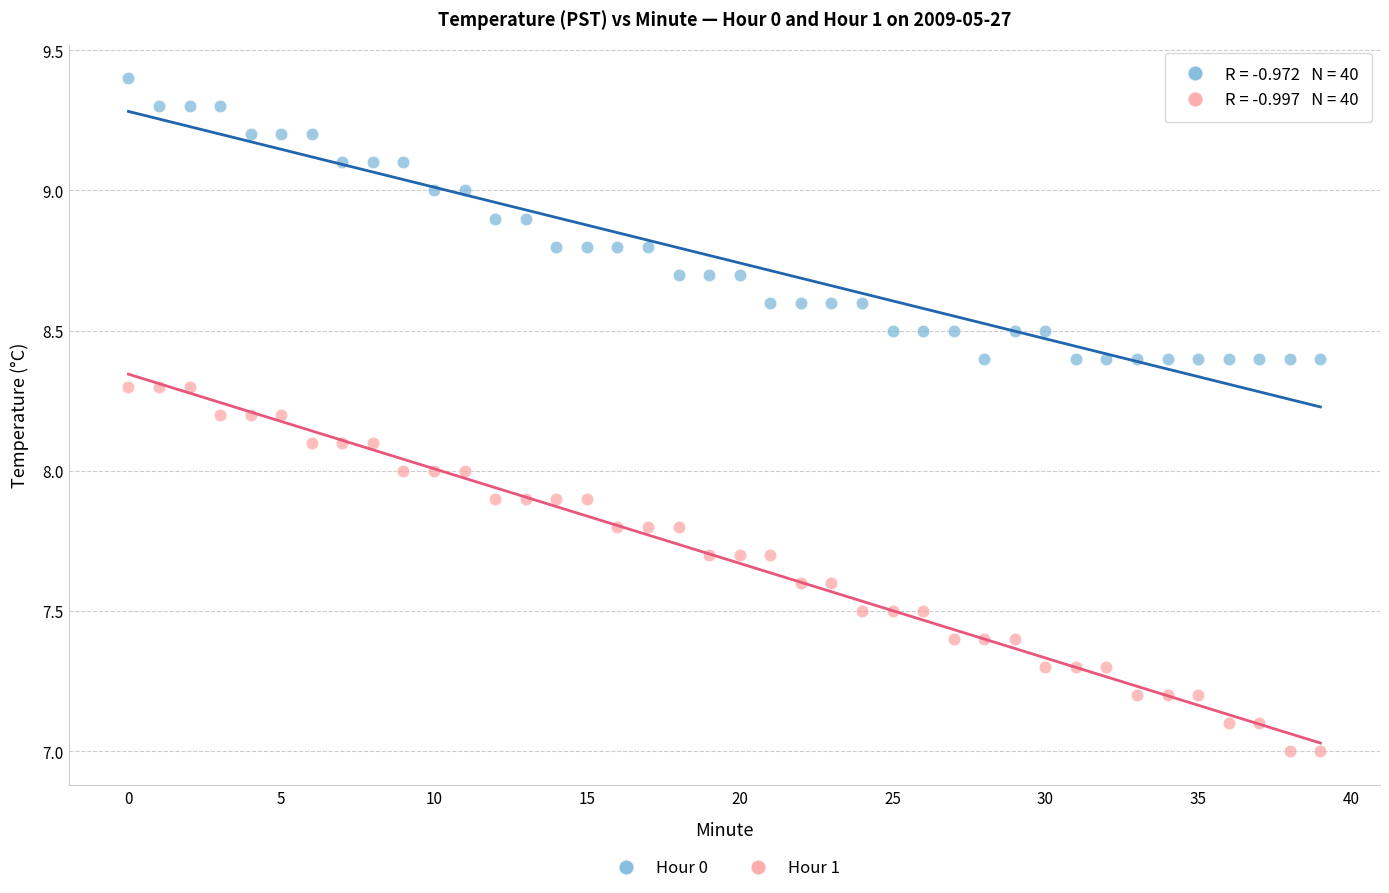

Across all data points, what is the range of Y values (max minus min)?

2.4